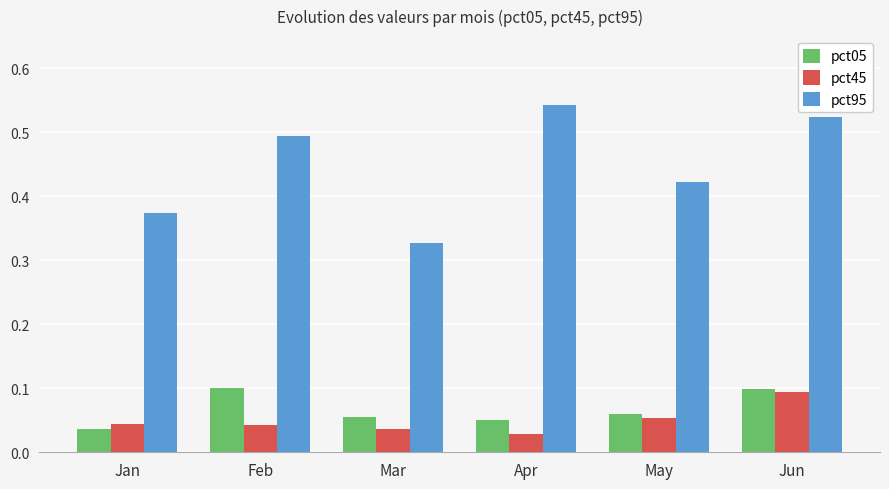

Which series has the largest total across all categories?

pct95